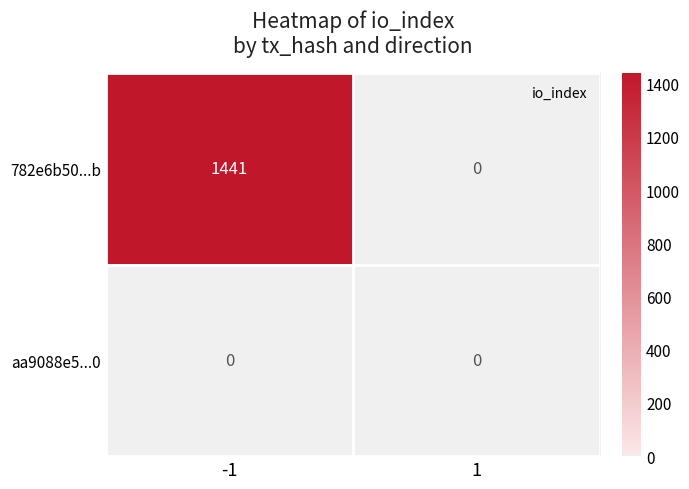

What is the sum of all 782e6b50...b values?

1441